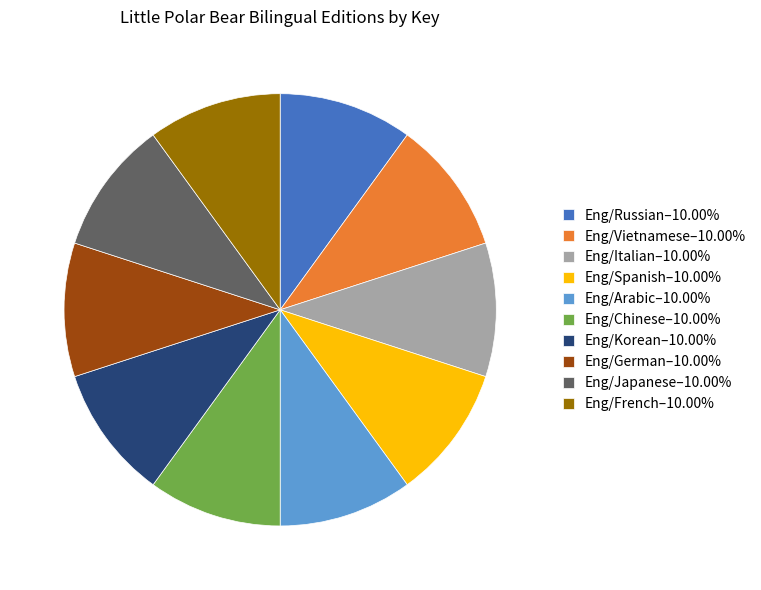

What is the ratio of the value at Eng/Russian–10.00% to the value at Eng/Japanese–10.00%?

1.0